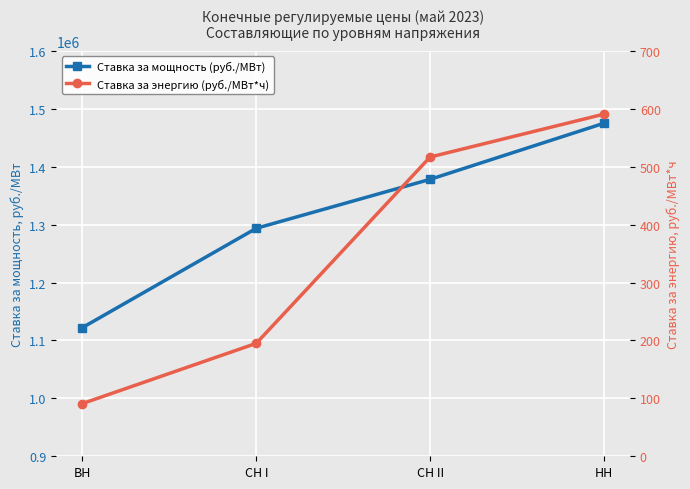

Rank the series by their average value, from lowest to highest.

Ставка за энергию (руб./МВт*ч), Ставка за мощность (руб./МВт)